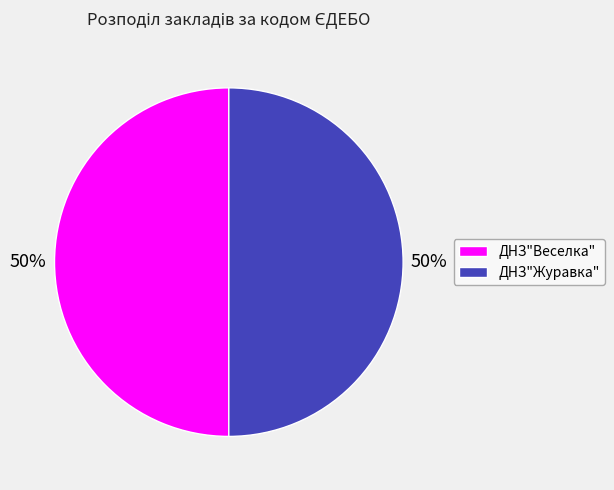

True or false: ДНЗ"Журавка" accounts for 59% of the total.

False